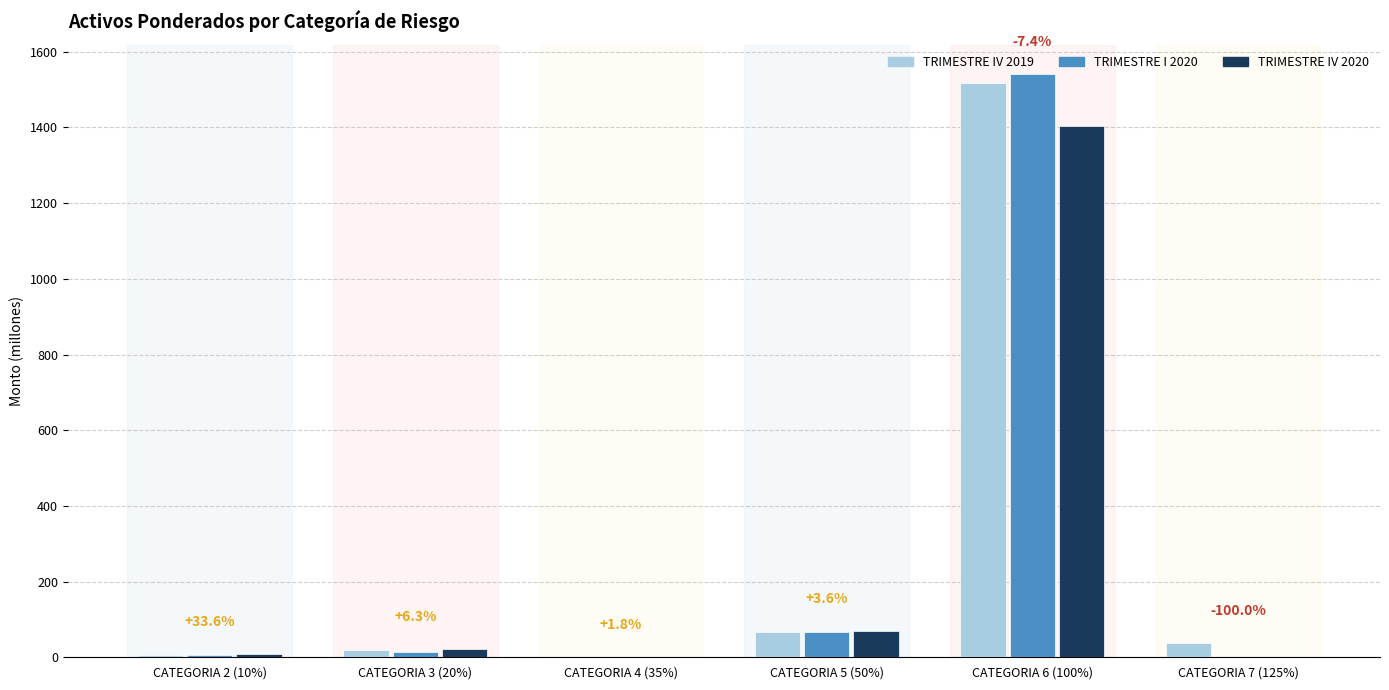

Is the value of TRIMESTRE IV 2020 at CATEGORIA 2 (10%) greater than the value of TRIMESTRE I 2020 at CATEGORIA 5 (50%)?

No